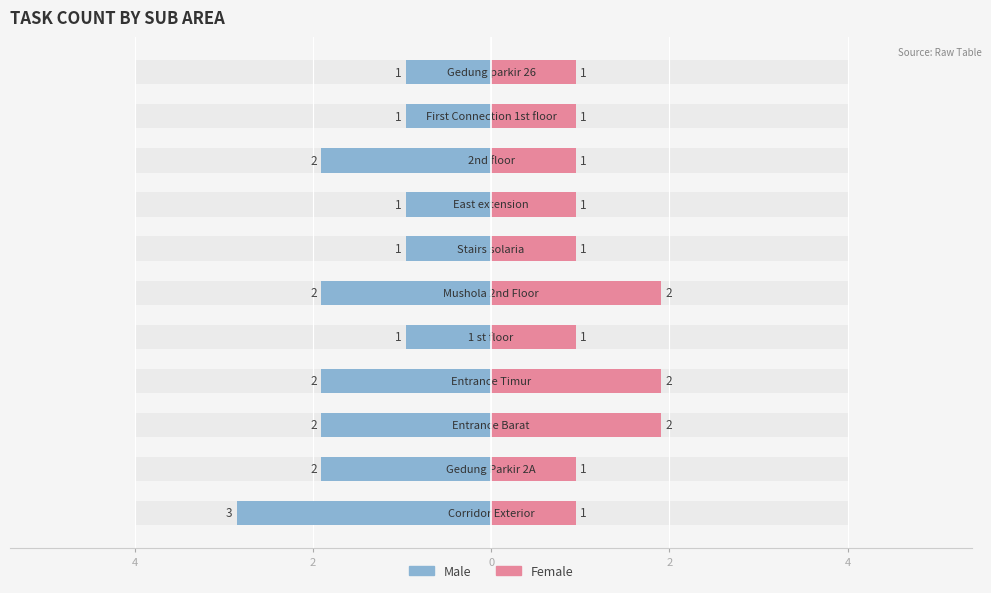

Which label corresponds to the largest value in the chart?

Corridor Exterior